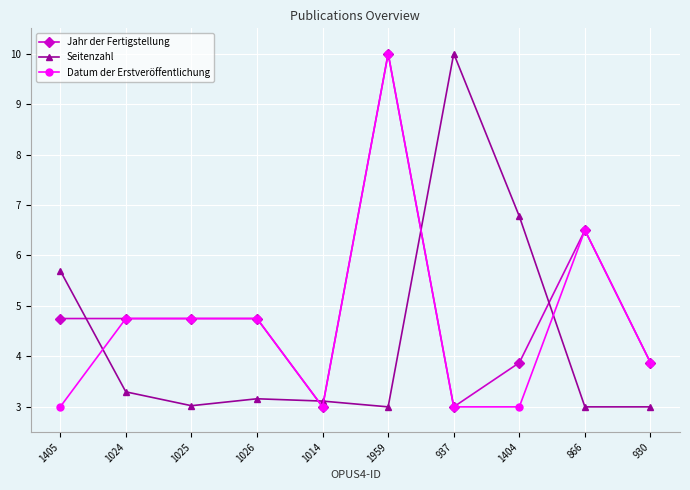

What is the label of the 10th point from the right?

1405